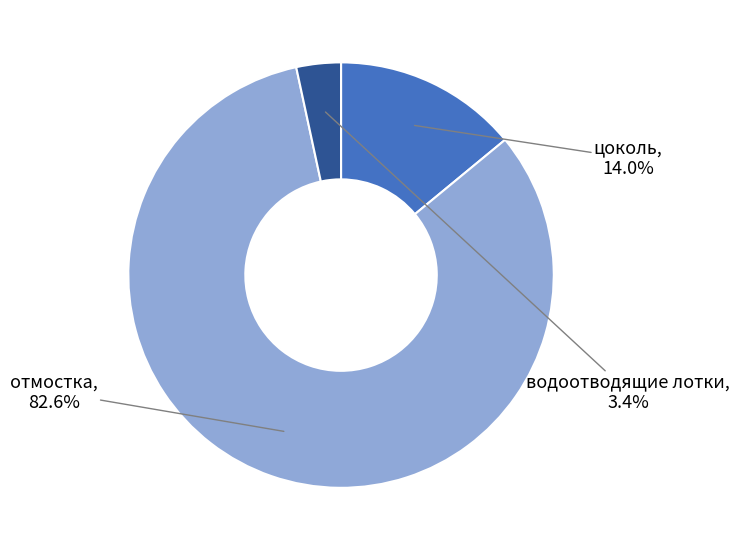

Rank the categories by value from lowest to highest.

водоотводящие лотки, цоколь, отмостка